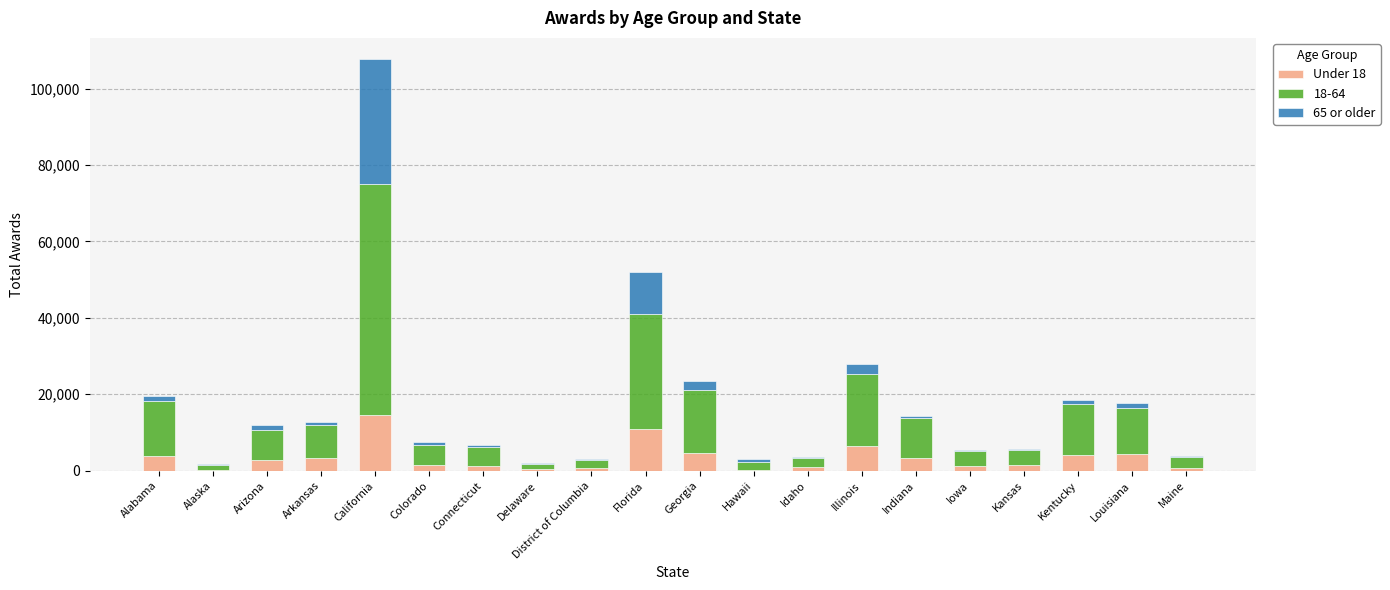

Are the bars grouped side by side (vs. stacked)?

No